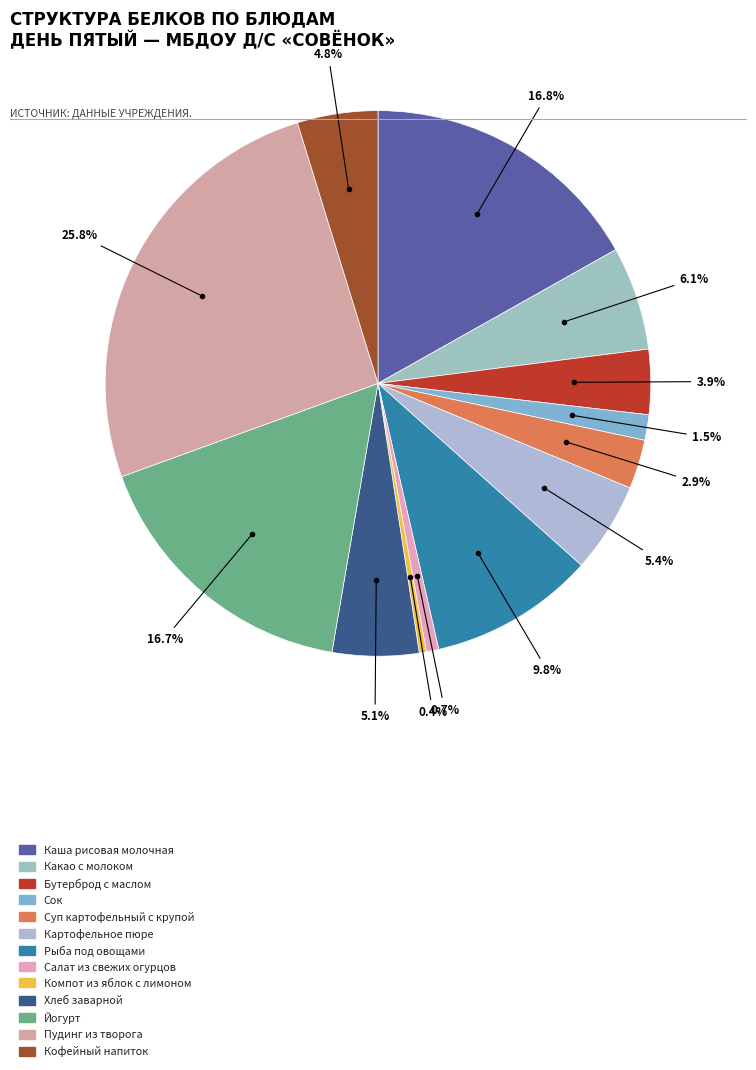

Is there a majority slice in this chart?

No